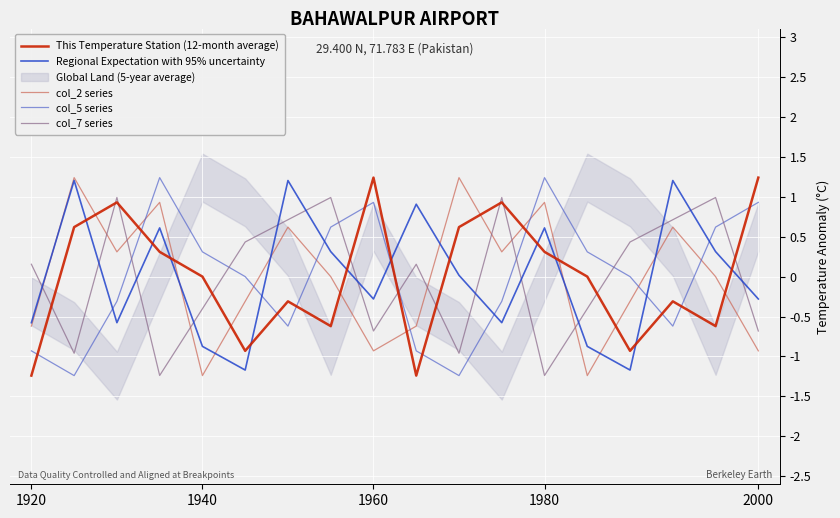

Is it true that This Temperature Station (12-month average) equals -0.6 at 16?

True